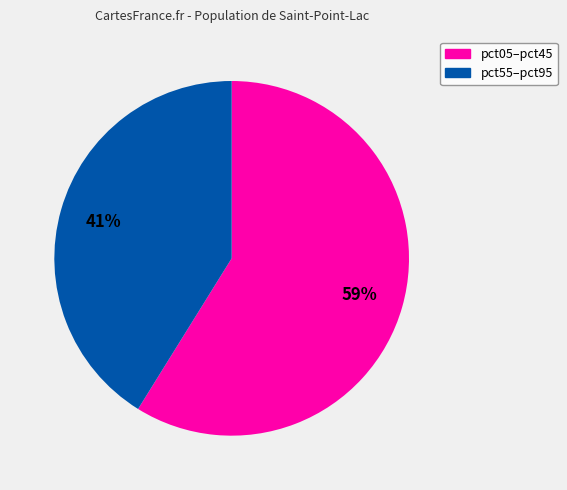

How many slices are in this pie chart?

2